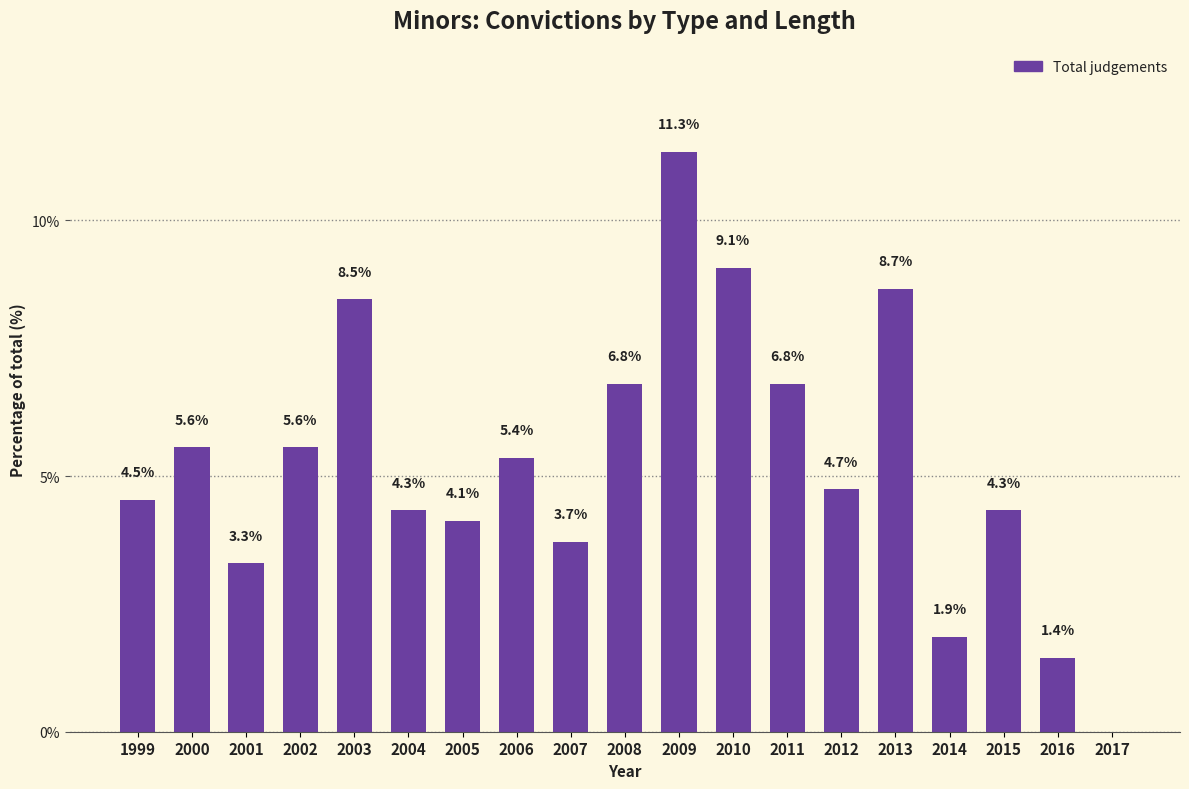

What value does the data have at 2015?

4.3